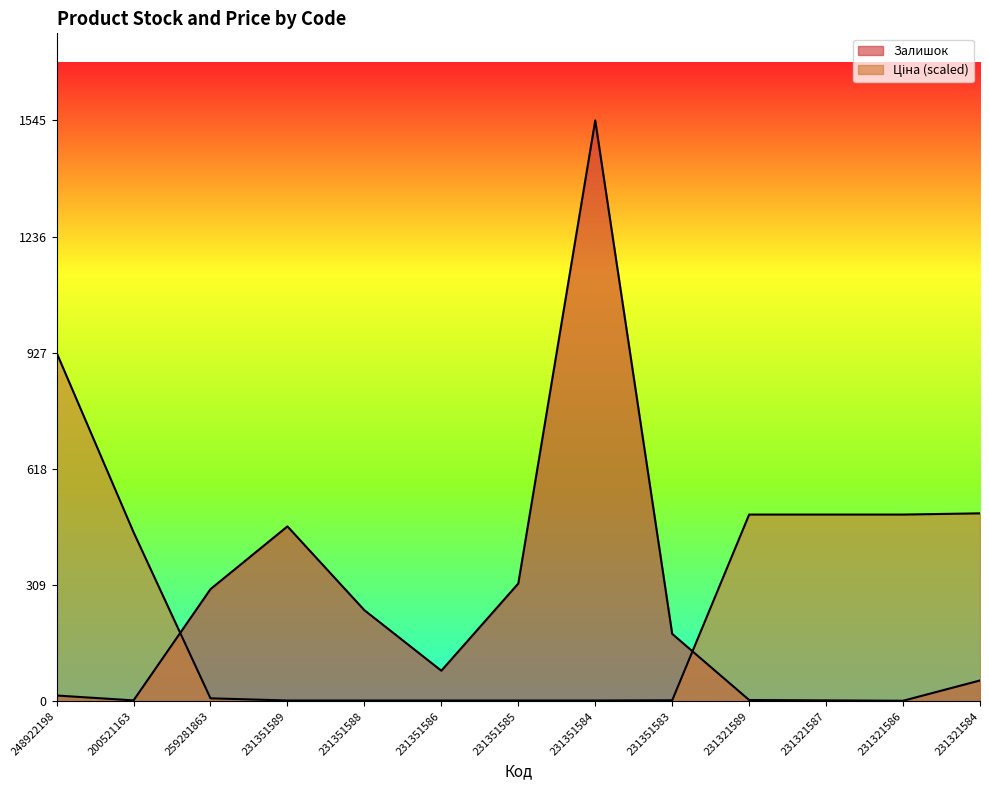

Read the Ціна value at 231321584.

499.7